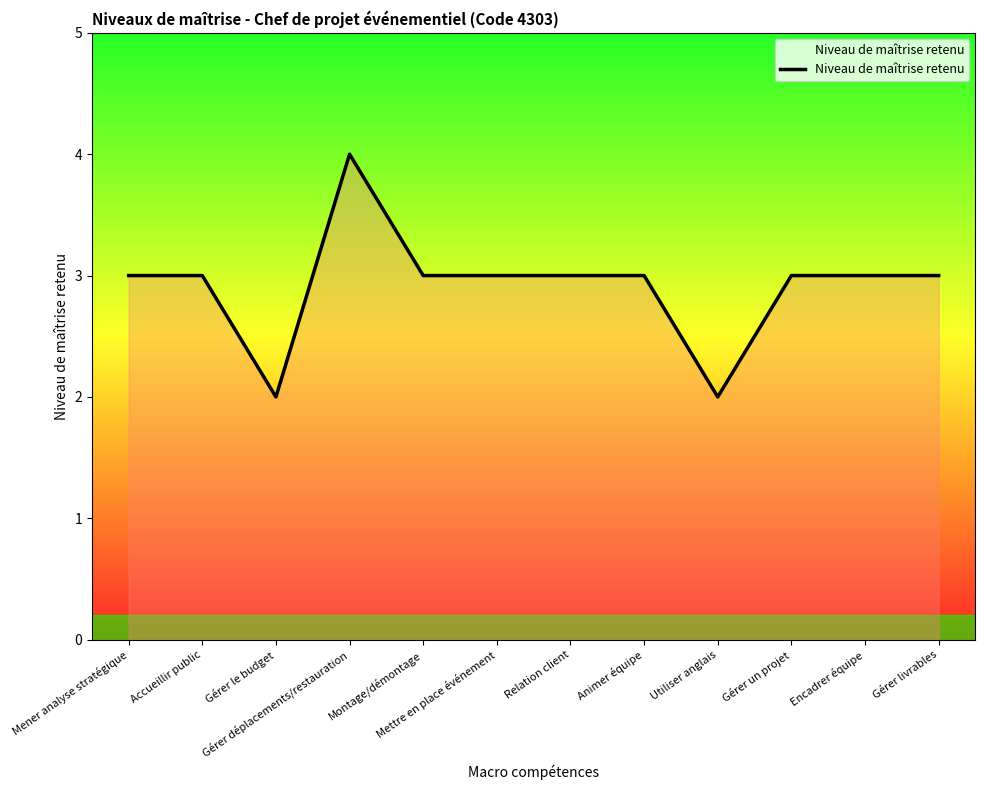

Which category has the highest value across all series?

Gérer déplacements/restauration